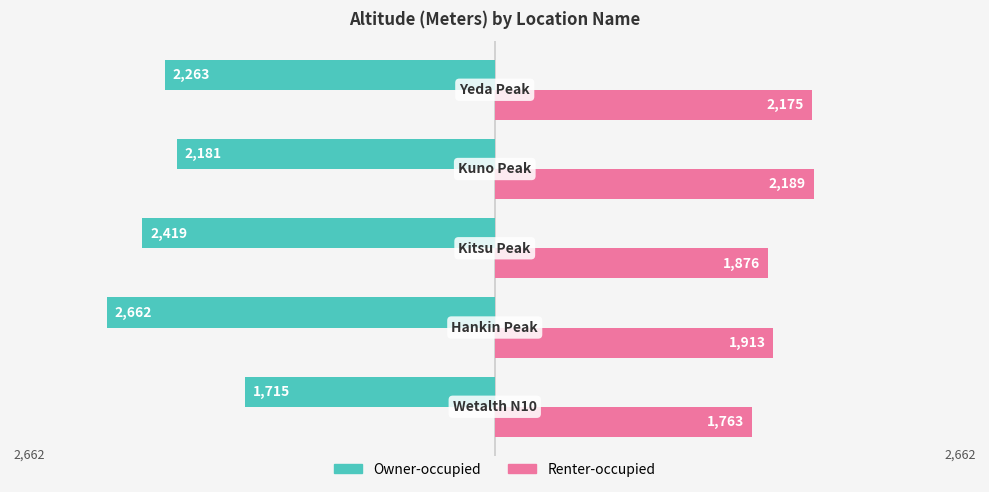

Which series has the largest total across all categories?

Renter-occupied